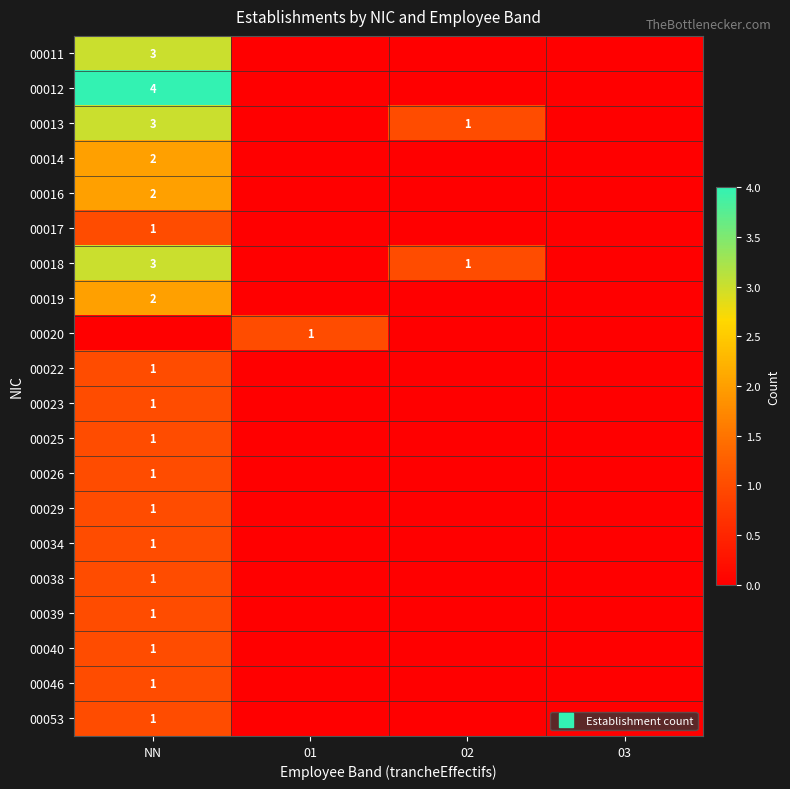

Is it true that 00023 equals 0 at 01?

True